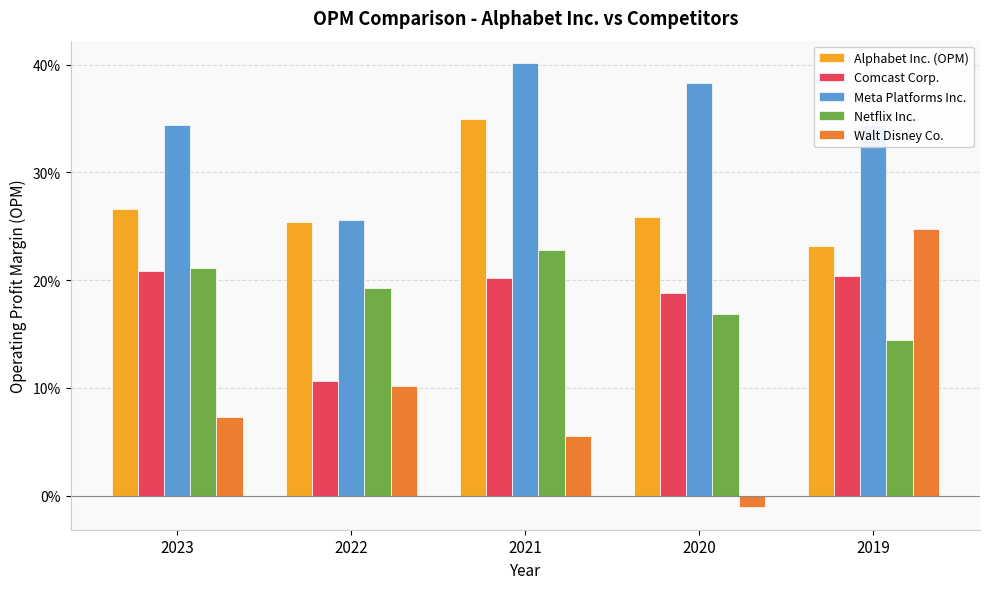

What is the average value of the Netflix Inc. series?

0.2